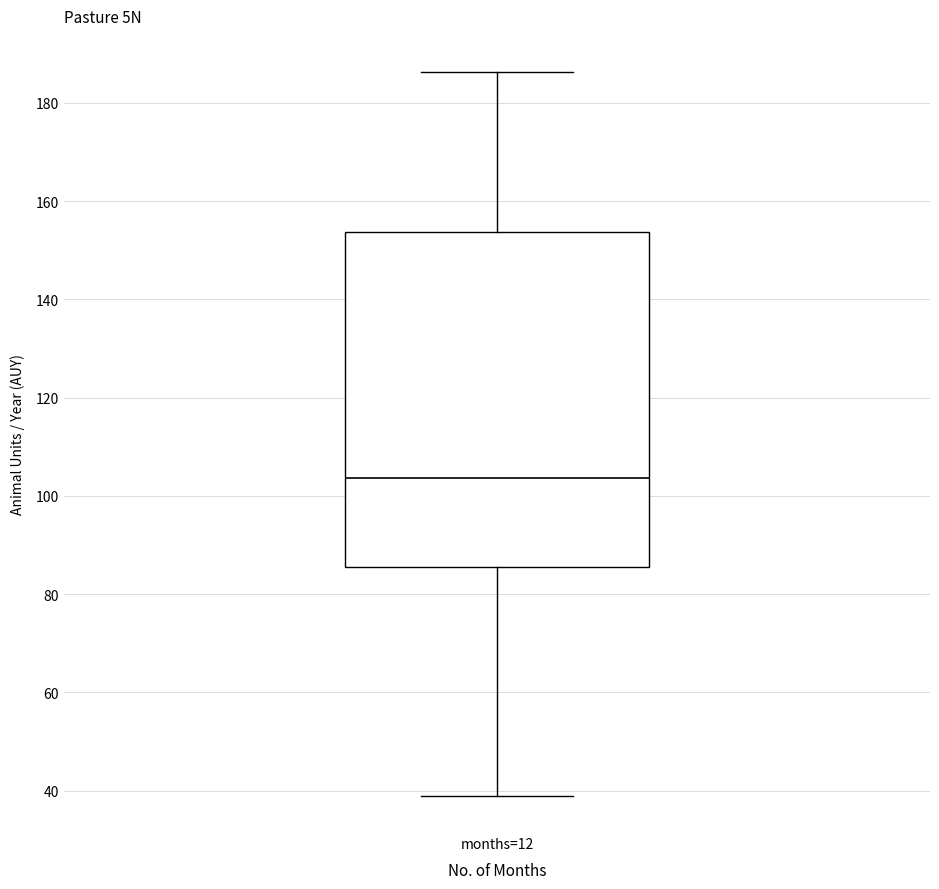

Transcribe this box plot: give where the median line is, the range the box spans, and where the two whiskers end, as read against the y-axis. The values are not printed on the chart, so give them approximately, as read against the axis.

median 104, box 86 to 154, whiskers 38 to 186